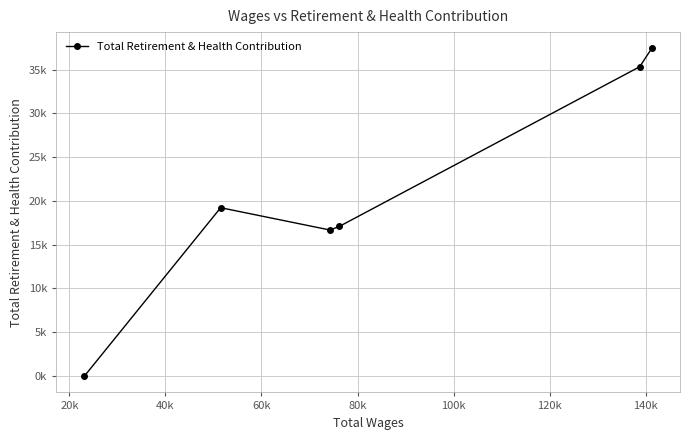

How many points are higher than both their immediate neighbors (excluding endpoints)?

1